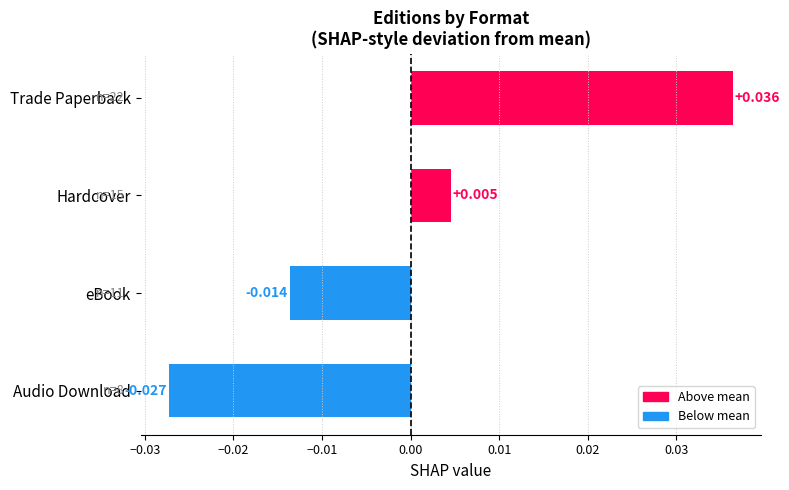

Which label corresponds to the smallest value in the chart?

Audio Download